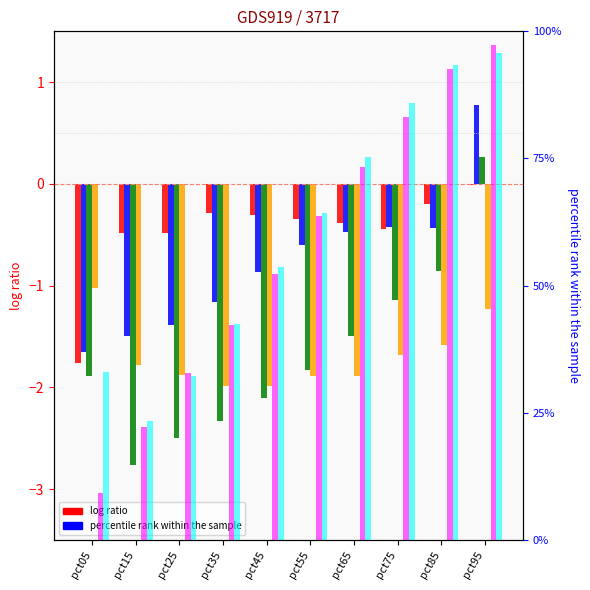

Where is Mar nearest to the value -1?

pct75